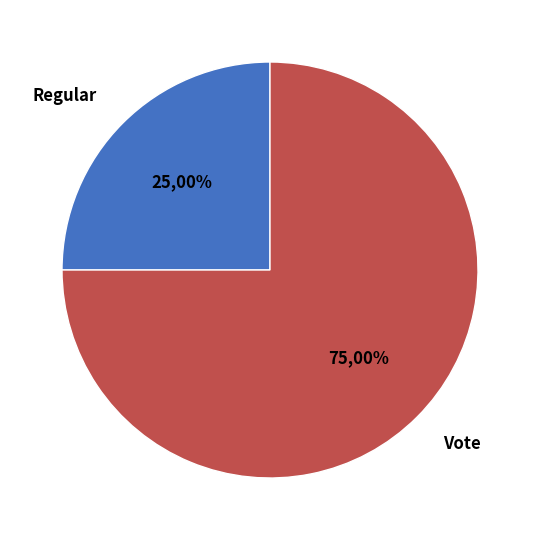

Is there any slice that represents more than half of the pie?

Yes